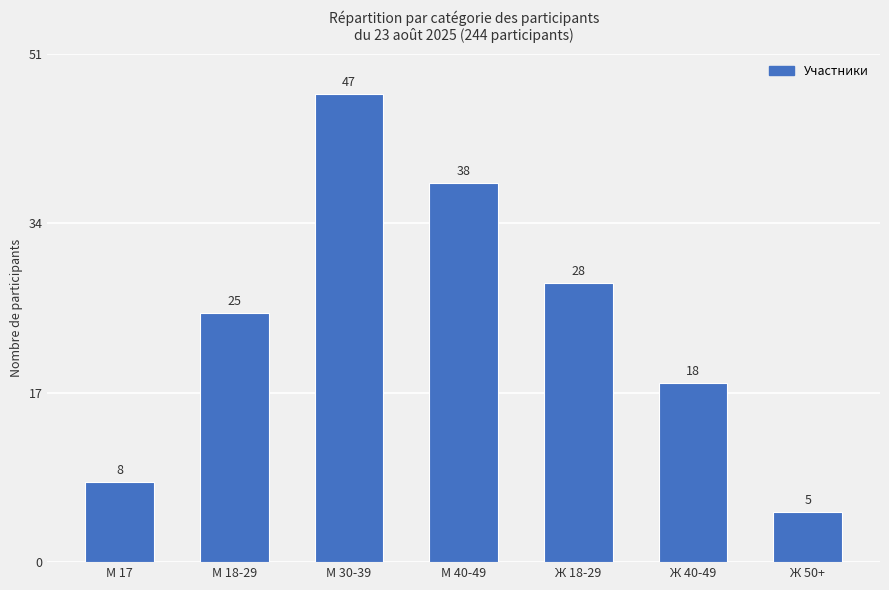

At which category does the chart reach its peak across all series?

М 30-39